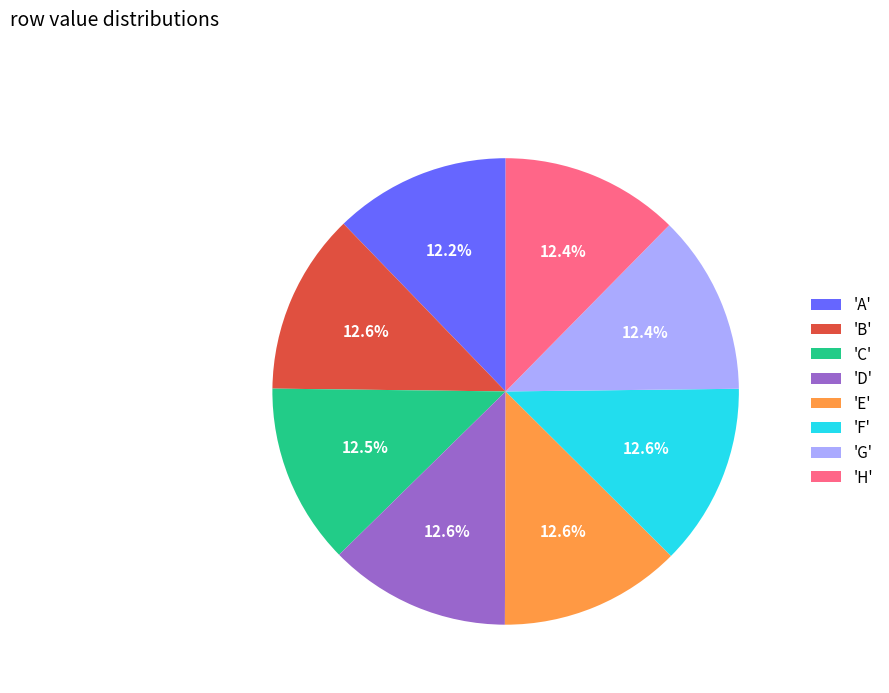

Is there any slice that represents more than half of the pie?

No